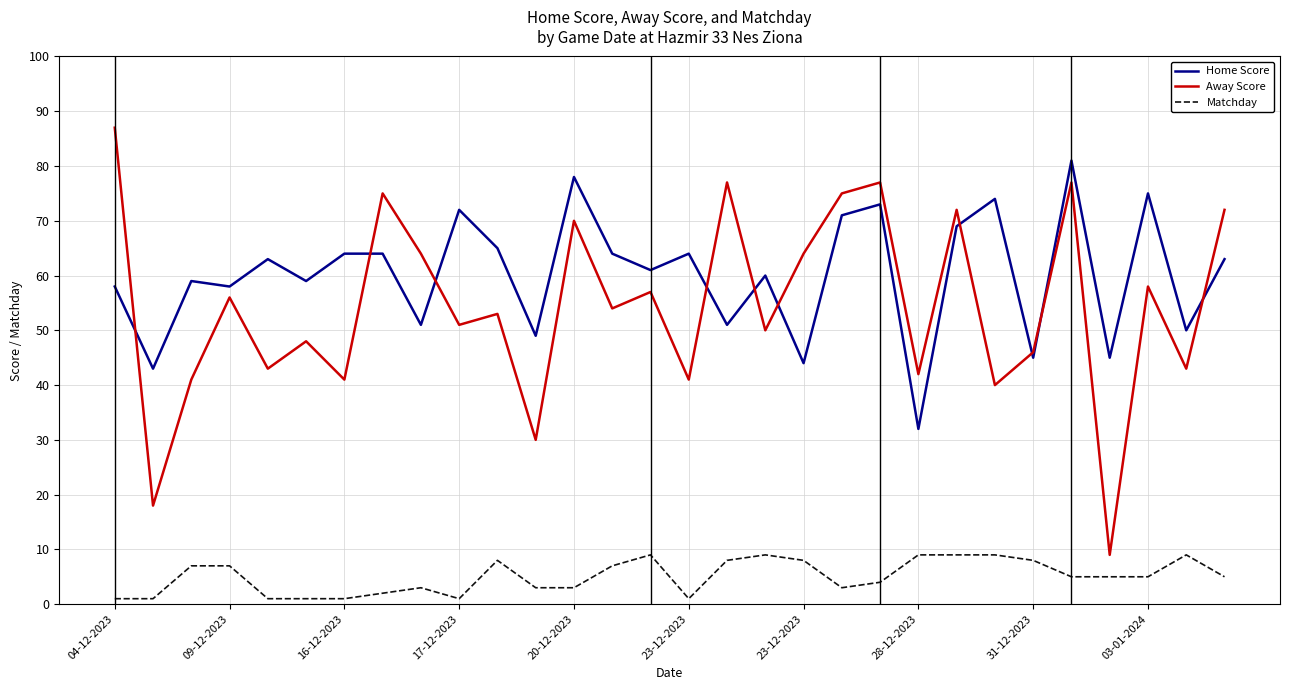

List the series in order of their peak value, lowest first.

Matchday, Home Score, Away Score